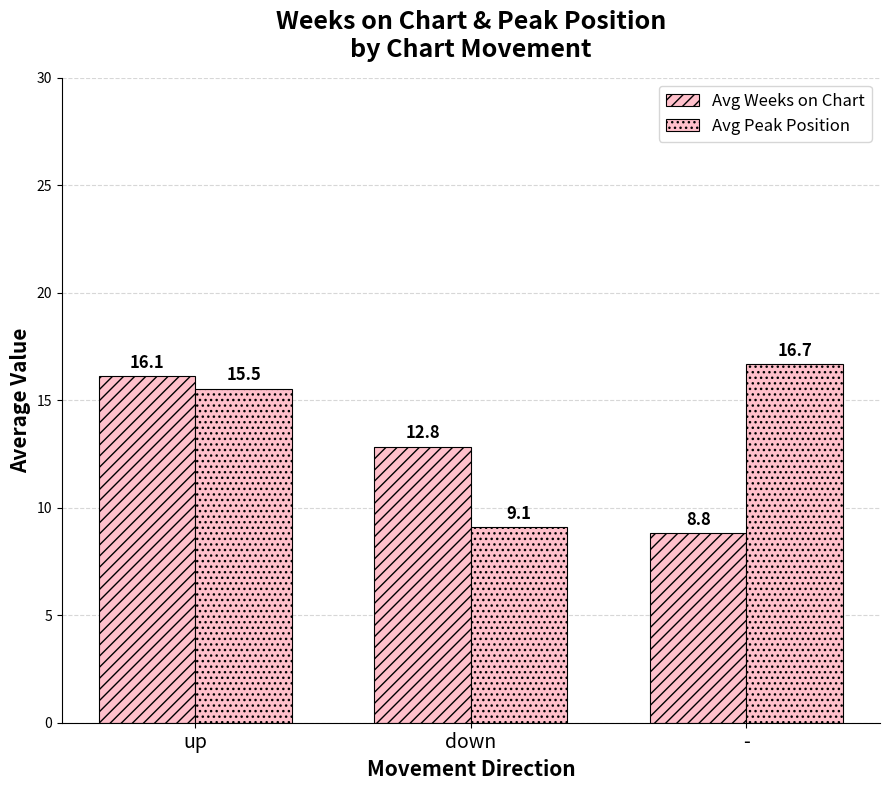

Reading left to right, list all the values displayed in this chart.

Avg Weeks on Chart: 16.1	12.8	8.8
Avg Peak Position: 15.5	9.1	16.7